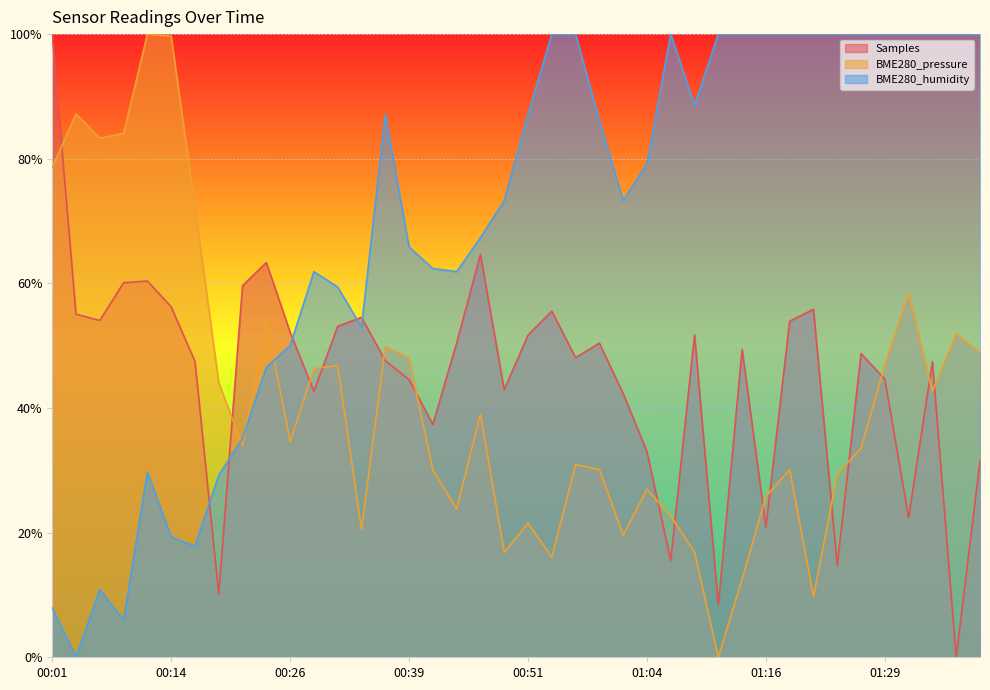

Is it true that Samples equals 0.5 at 01:34?

True